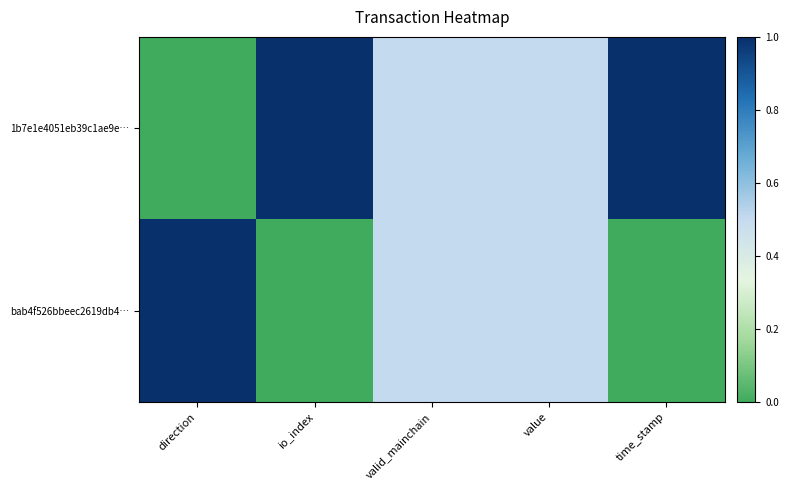

List the series in order of their peak value, highest first.

1b7e1e4051eb39c1ae9e…, bab4f526bbeec2619db4…